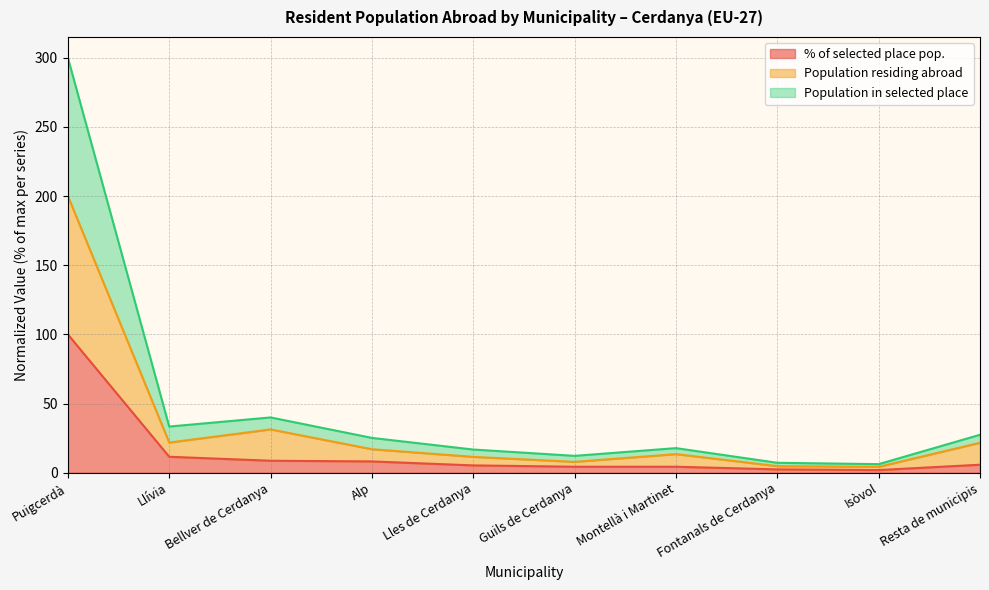

How many lines are shown in the chart?

3